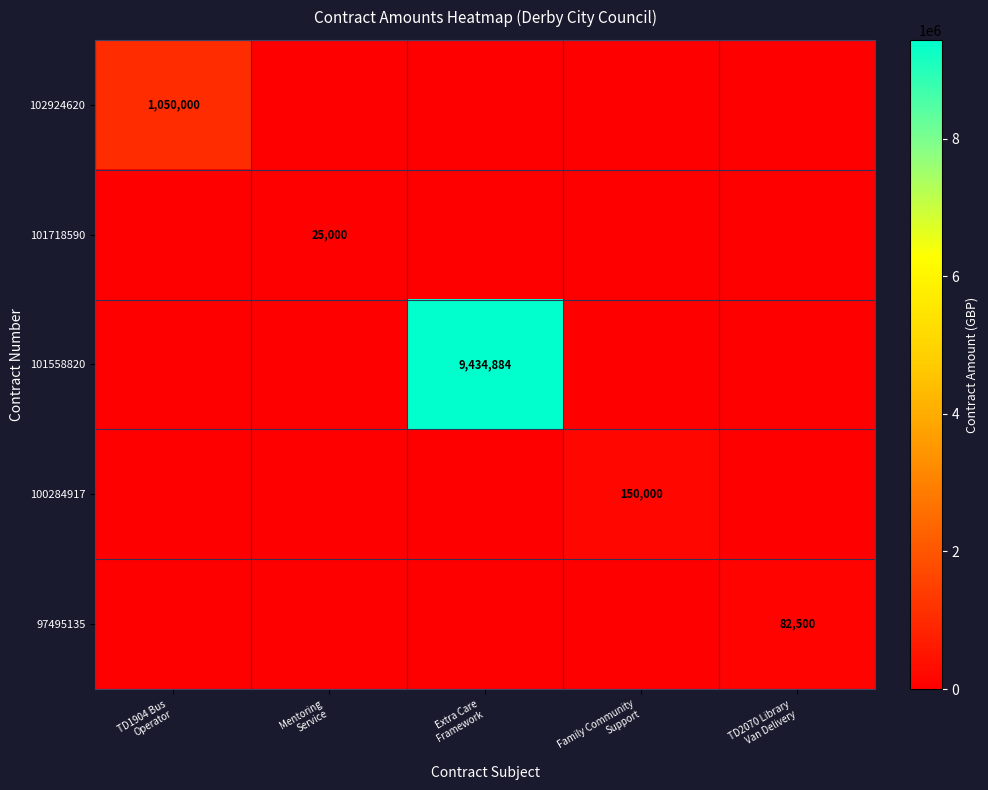

Count the number of categories in the chart.

5